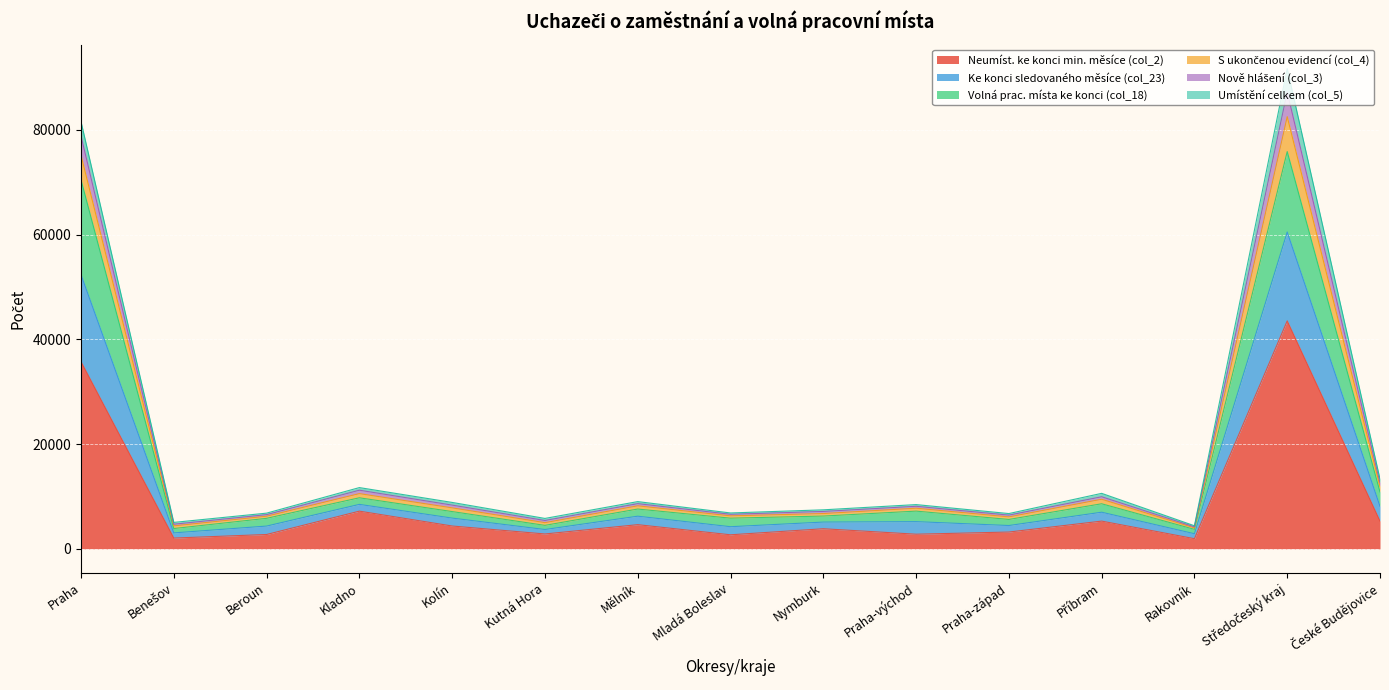

Where is the first local maximum for Ke konci sledovaného měsíce (col_23)?

Kladno